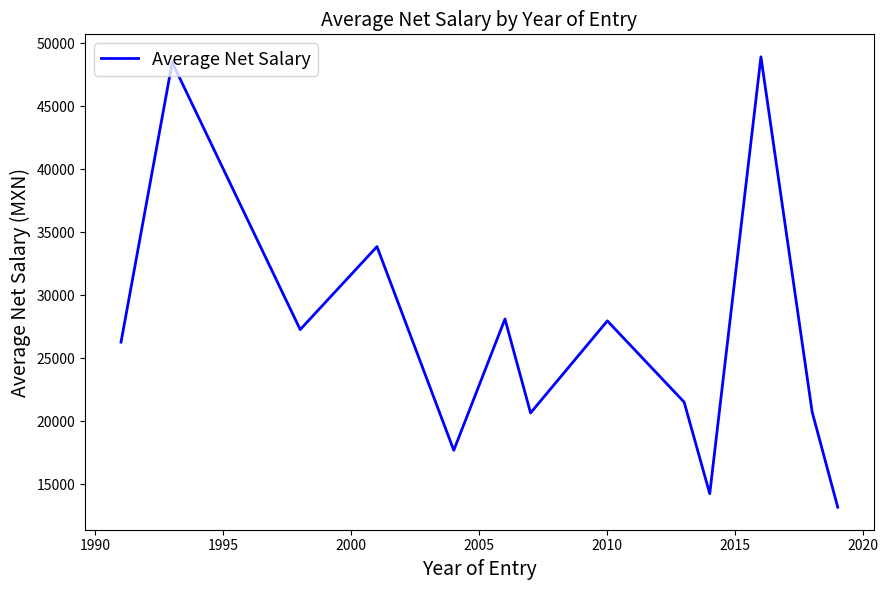

What is the difference between the maximum and minimum values?

35741.9